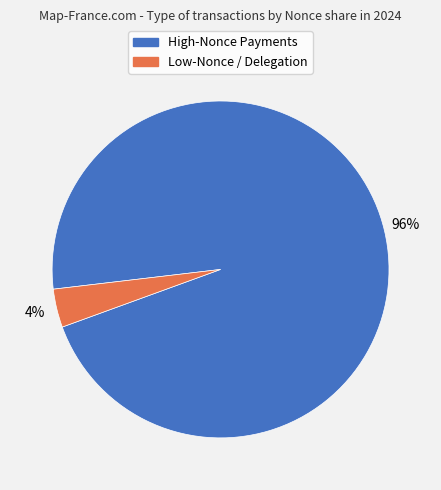

Is there any slice that represents more than half of the pie?

Yes